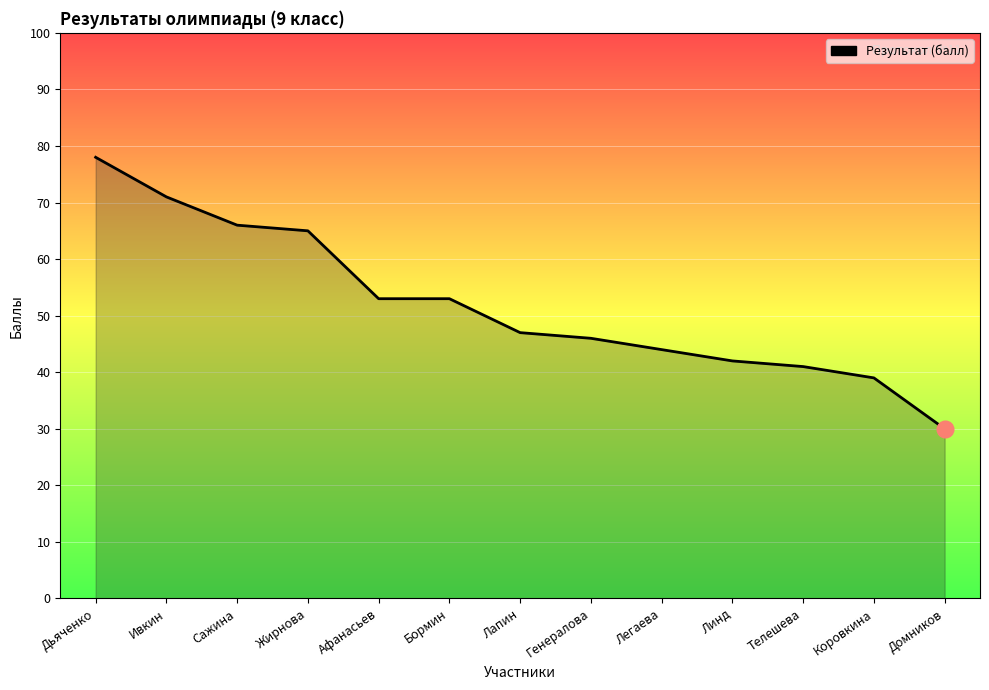

What position from the left is Афанасьев?

5